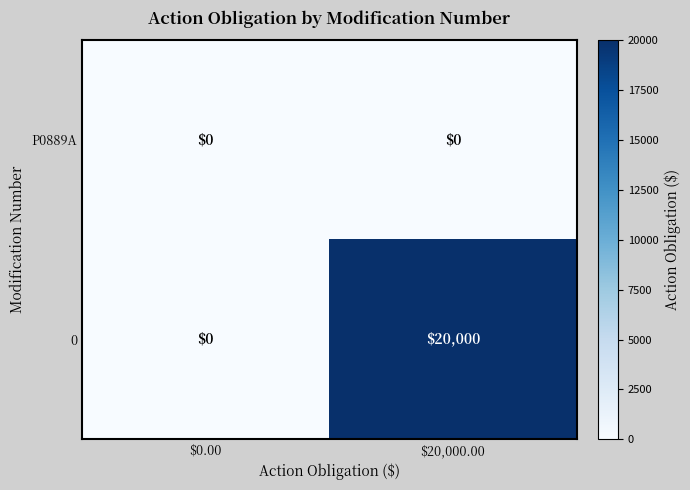

At which category is the sum across all series the highest?

$20,000.00